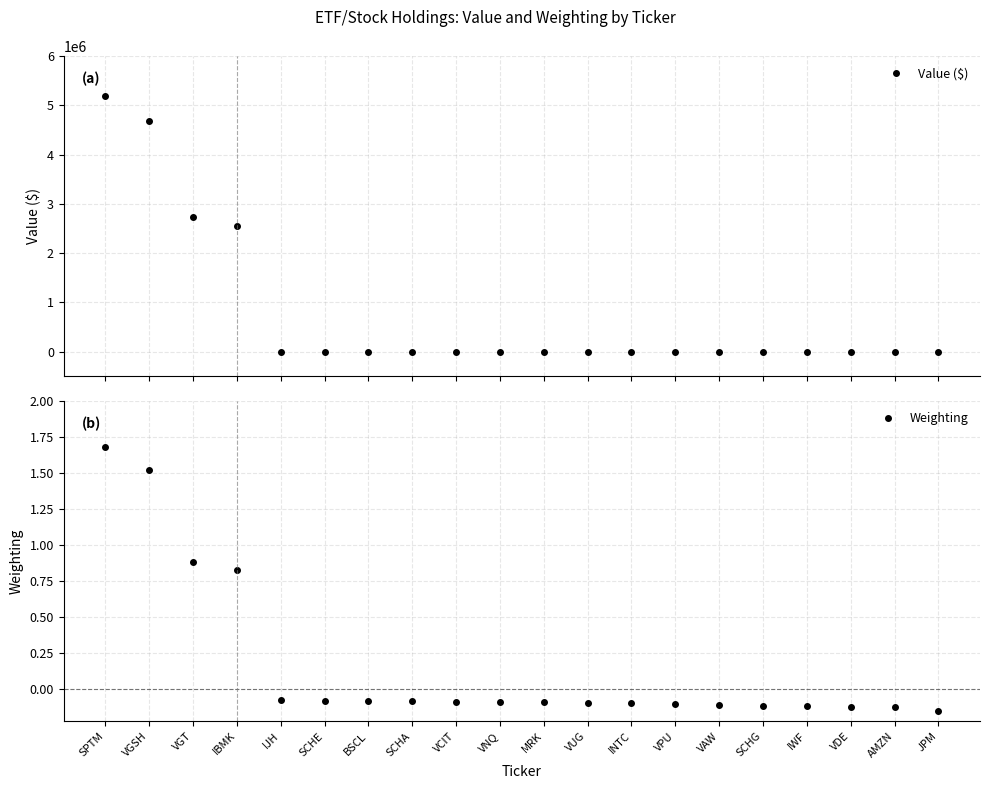

What is the label of the 19th point from the left?

AMZN